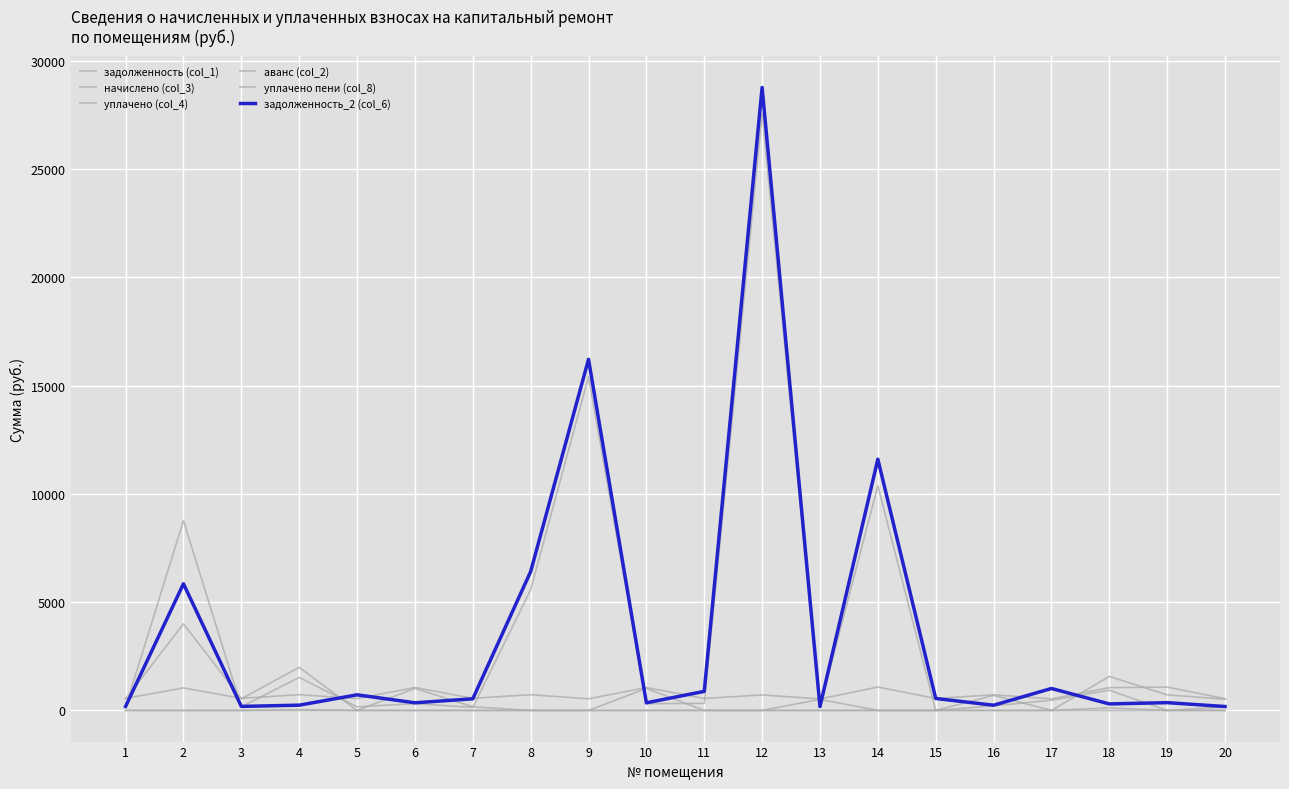

Does the chart have visible grid lines?

Yes